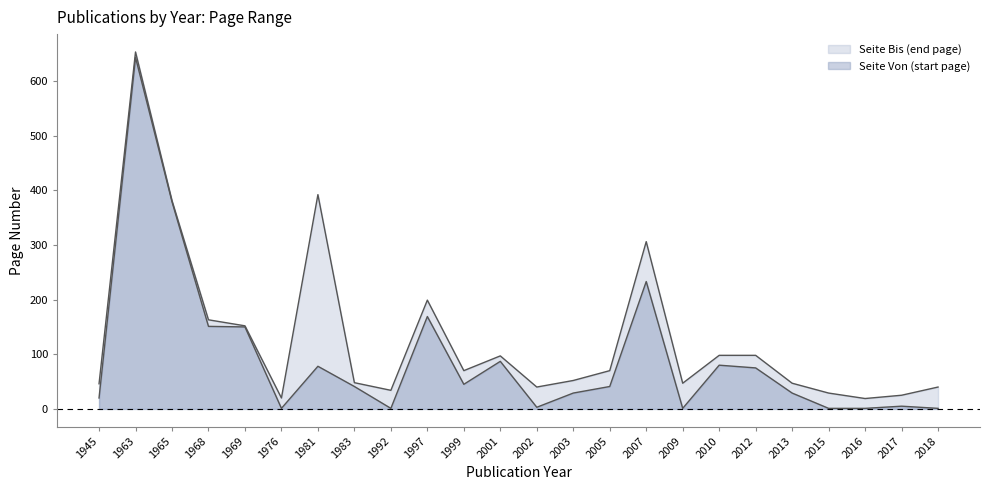

Reading right to left, transcribe all the data shown in this chart.

Seite Von (start page): 1	5	1	1	29	75	80	1	233	41	29	3	87	45	169	1	41	78	1	150	151	379	643	20
Seite Bis (end page): 40	25	19	29	47	98	98	47	306	70	52	40	97	70	199	34	48	392	20	152	163	381	653	46